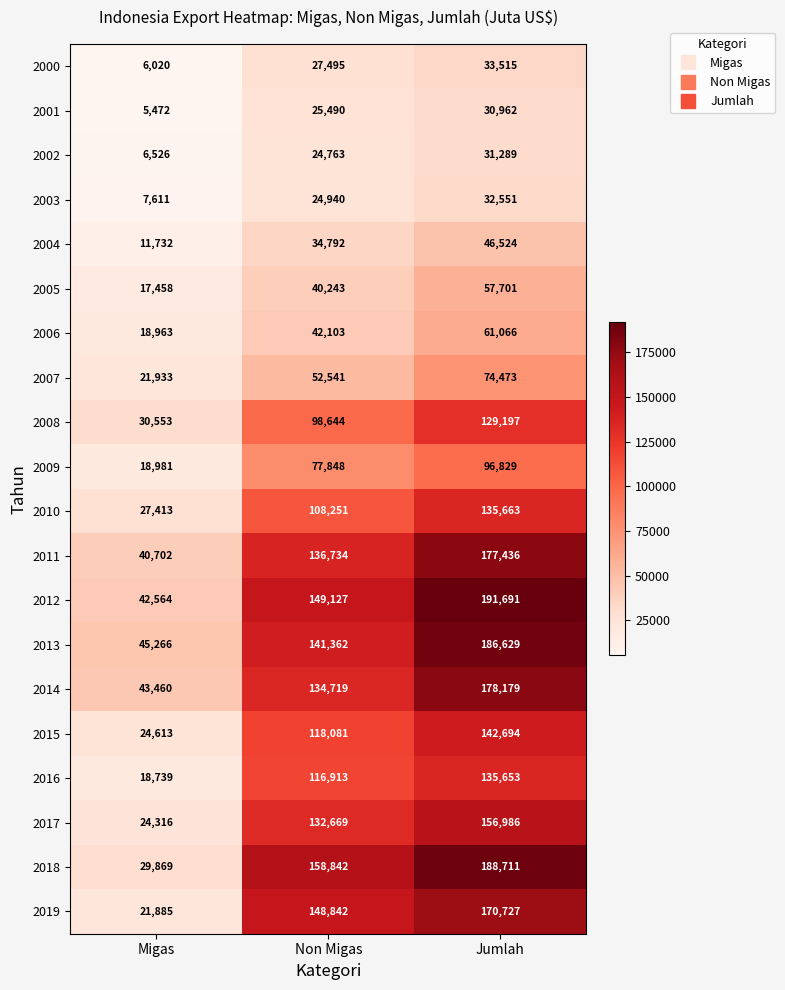

What is the difference between the 2012 values at Migas and Non Migas?

106563